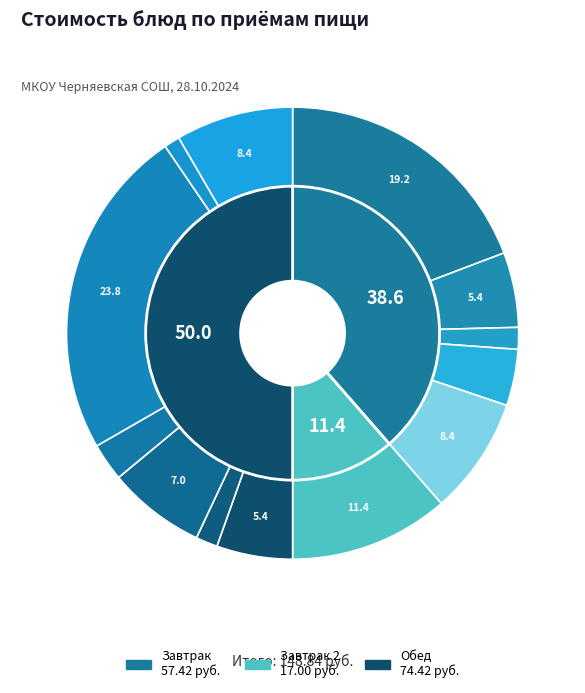

To the nearest percent, what is the combined percentage of Сок осветленный and Макароны отварные?

17%